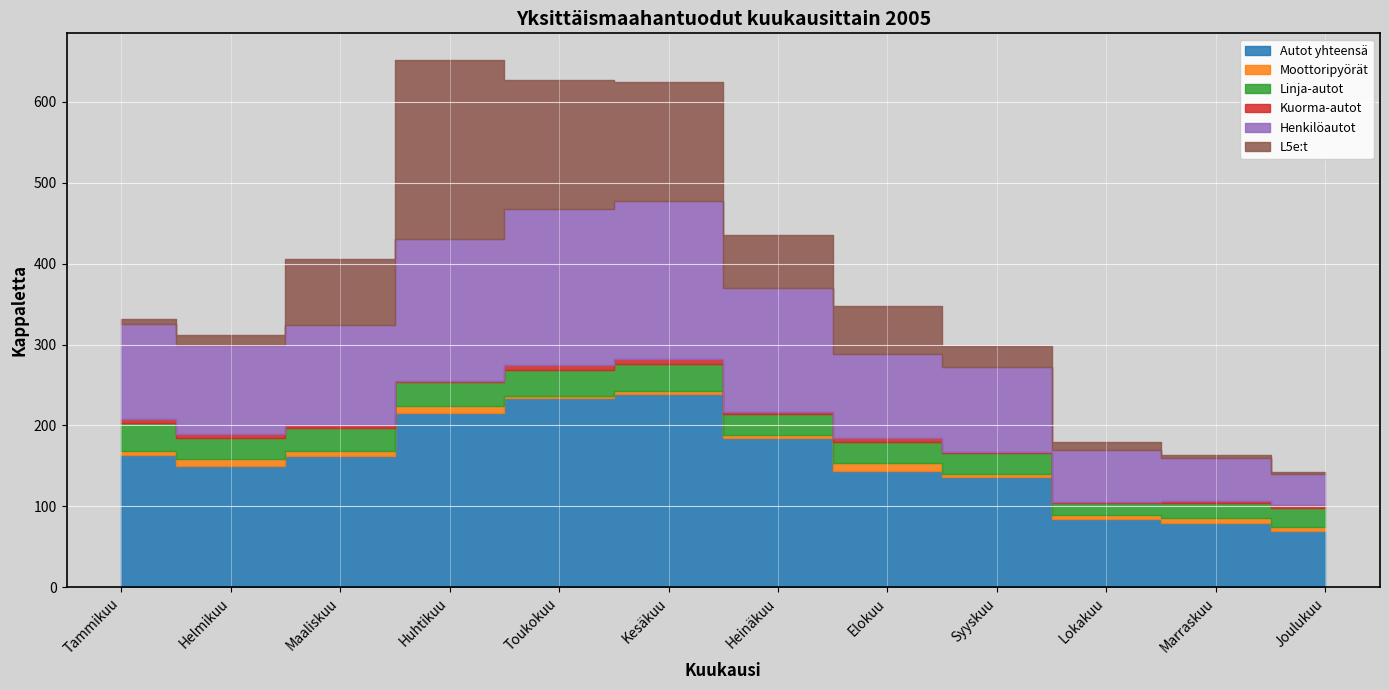

True or false: Linja-autot and L5e:t intersect in this chart.

True